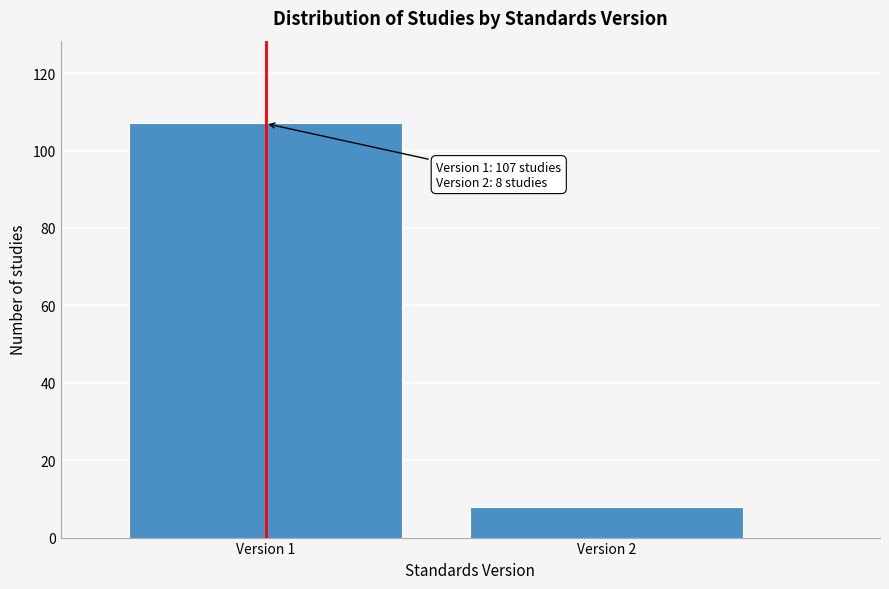

Reading left to right, what are all the values shown in this chart?

107	8